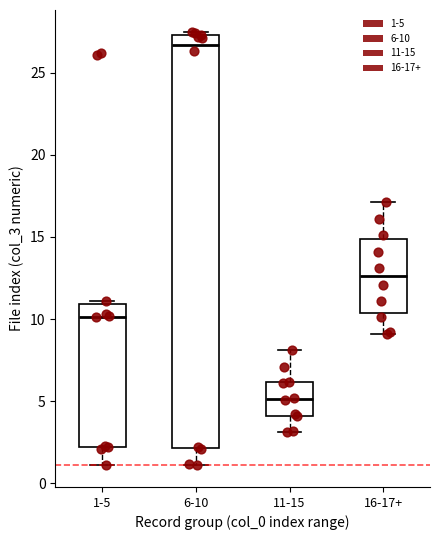

Which box has the highest median line?

6-10